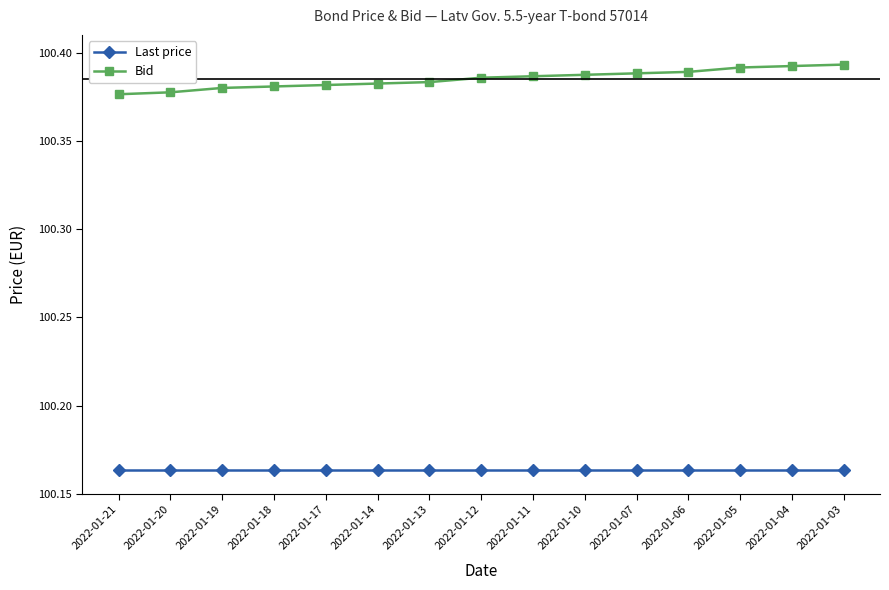

What is the sum of all Bid values?

1505.8